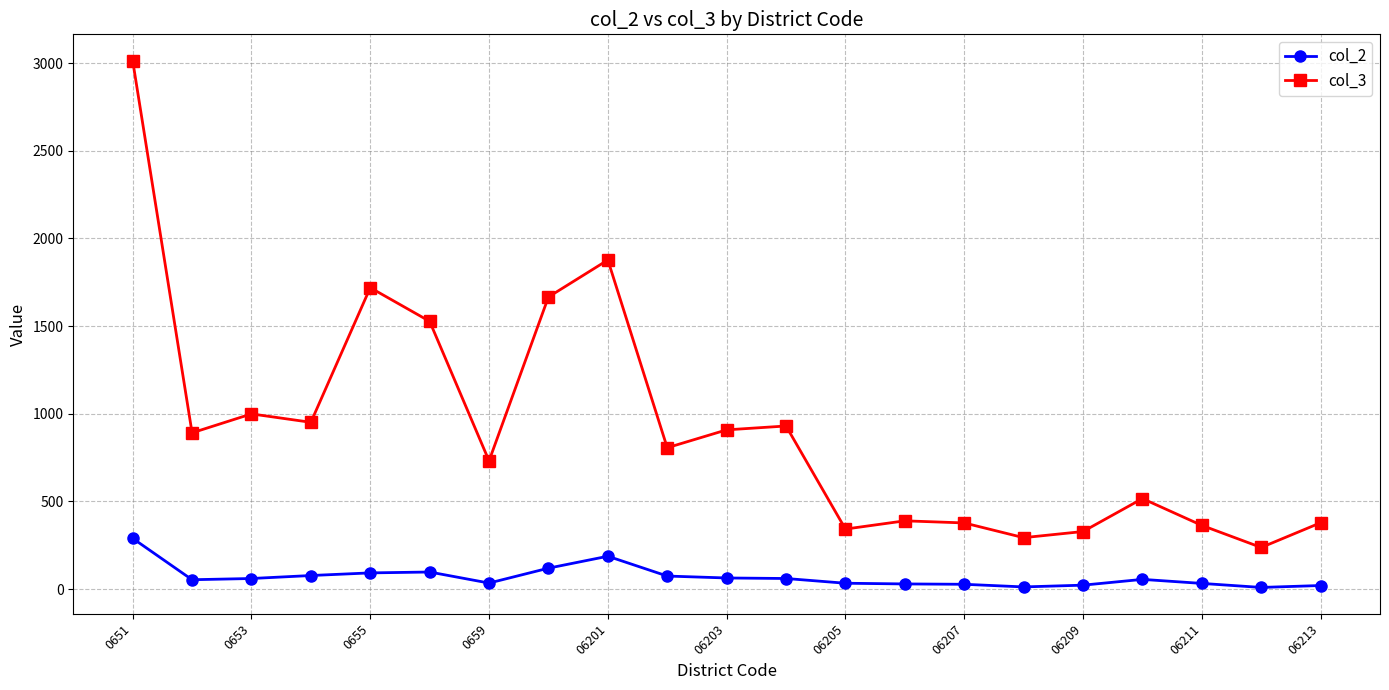

At how many categories does at least one series exceed 849?

10